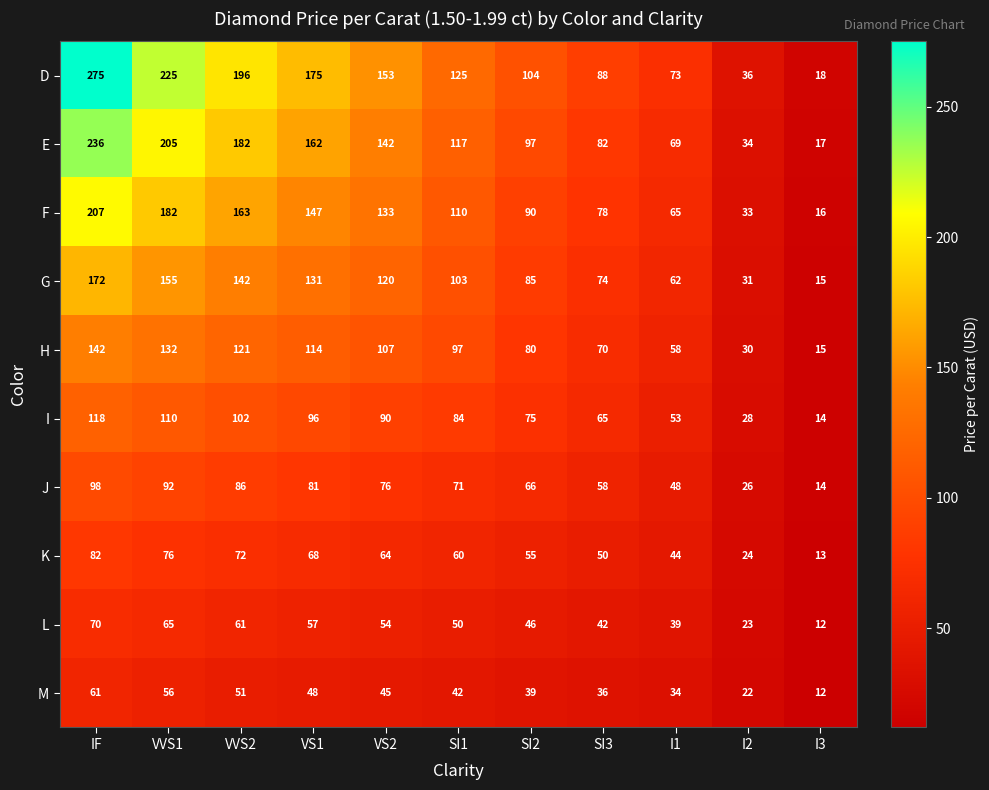

Which series has the largest total across all categories?

D